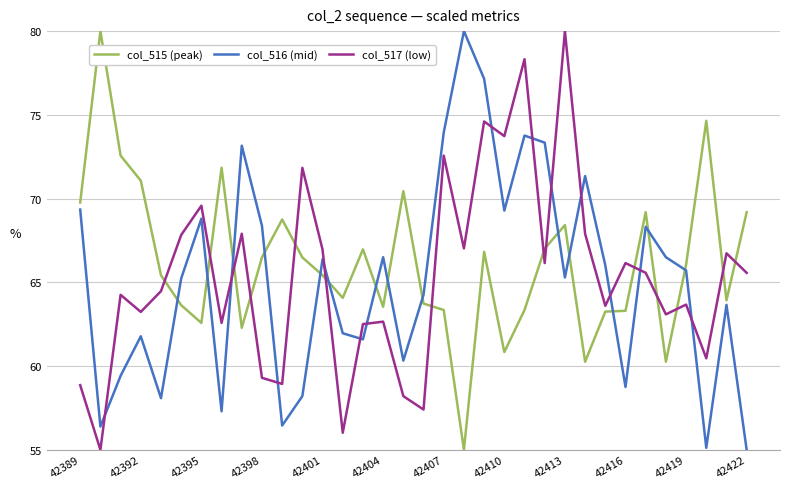

True or false: col_516 (mid) and col_515 (peak) cross at least once.

True